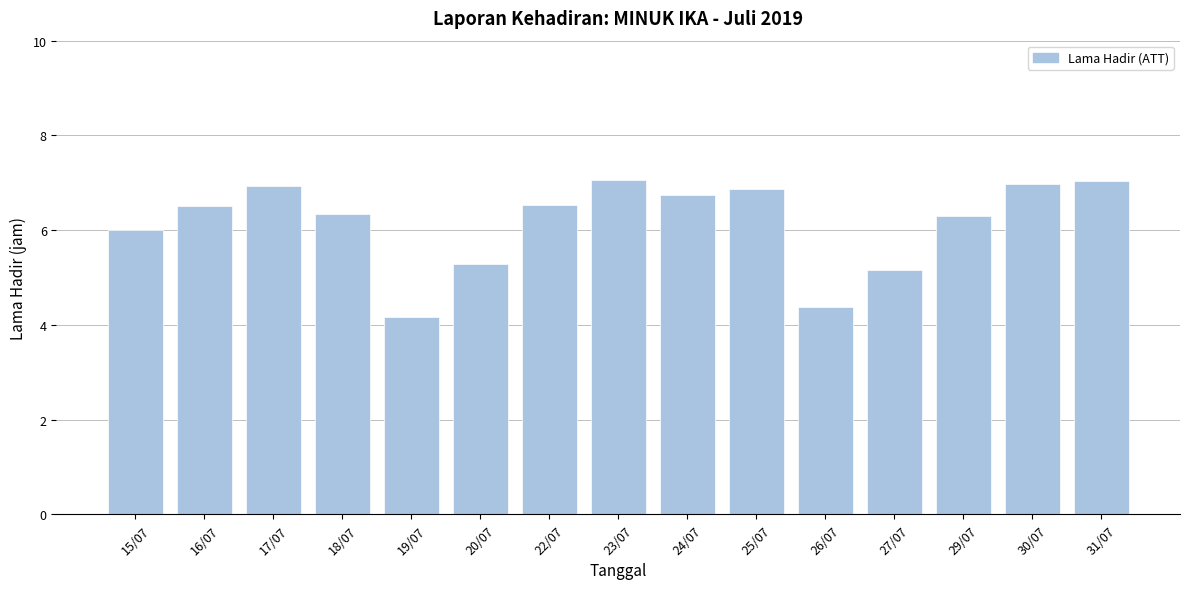

Which label corresponds to the smallest value in the chart?

19/07